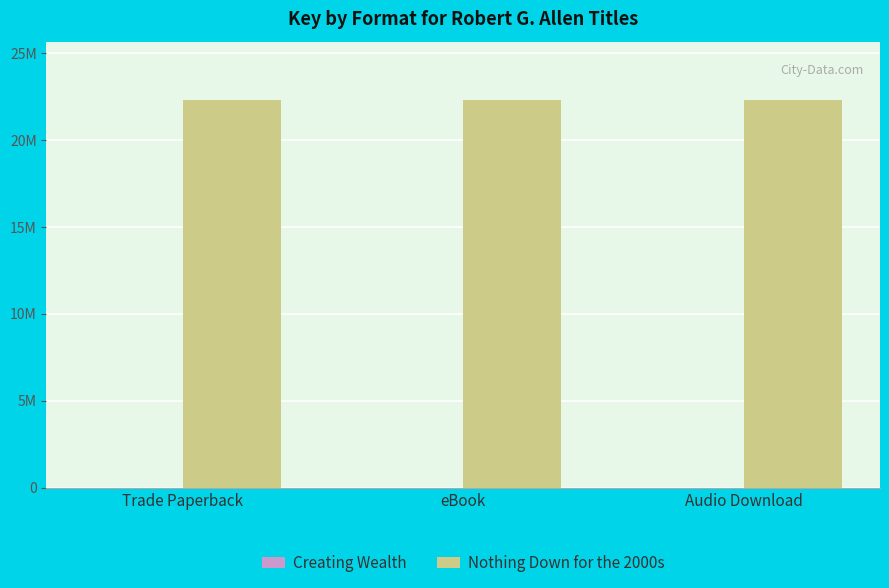

Are the bars grouped side by side (vs. stacked)?

Yes